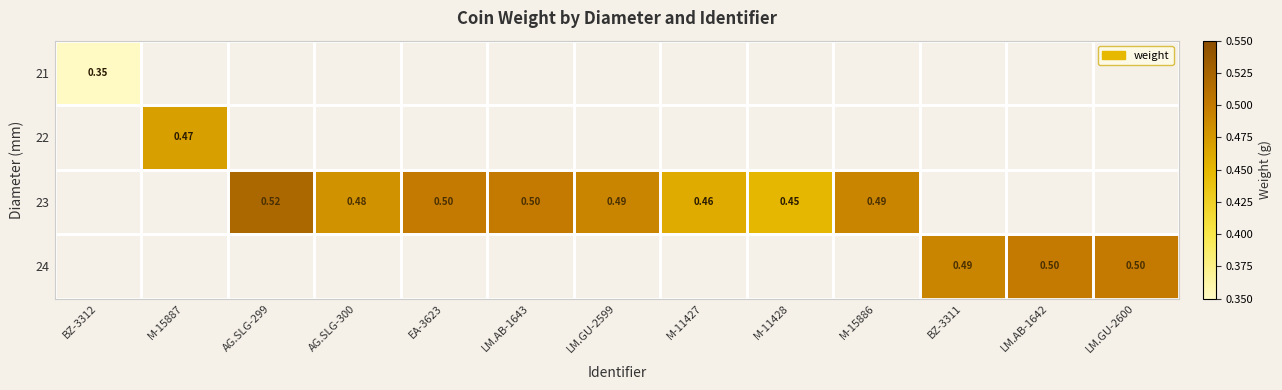

Is it true that 23 equals 0.5 at LM.GU-2599?

True